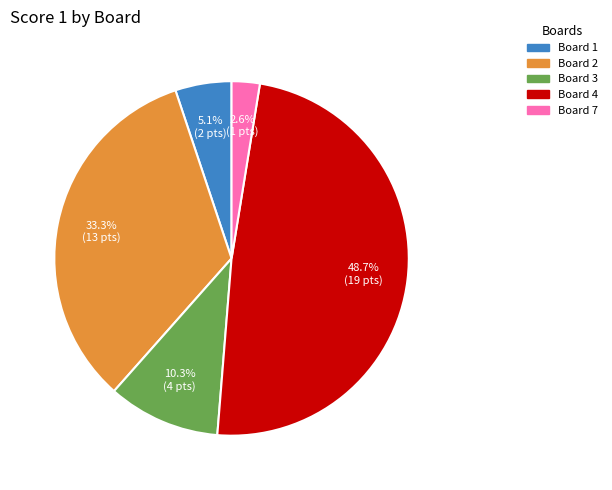

Is there a majority slice in this chart?

No